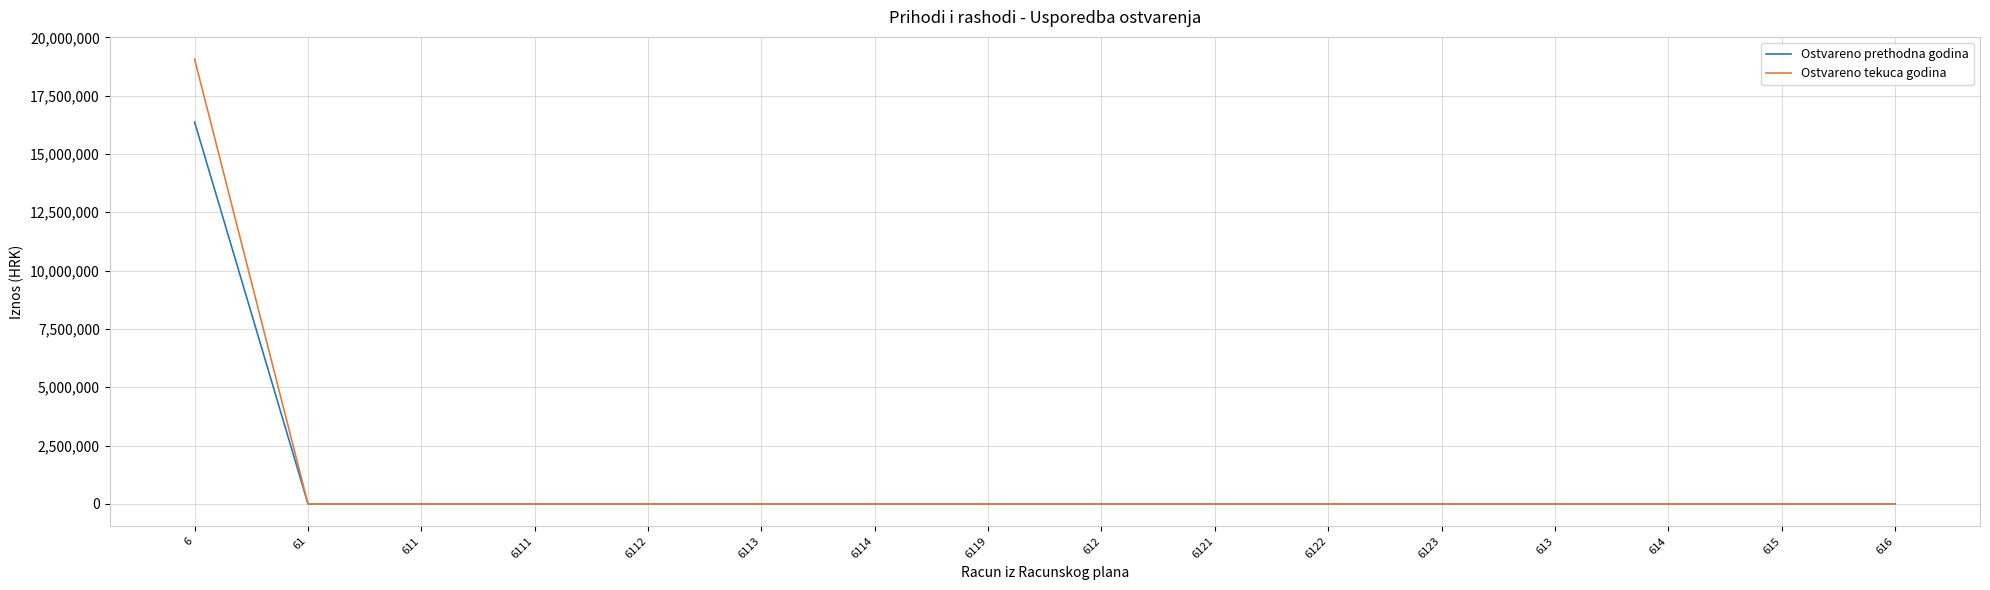

The Ostvareno prethodna godina series shows 7045622.5 at 61. True or false?

False